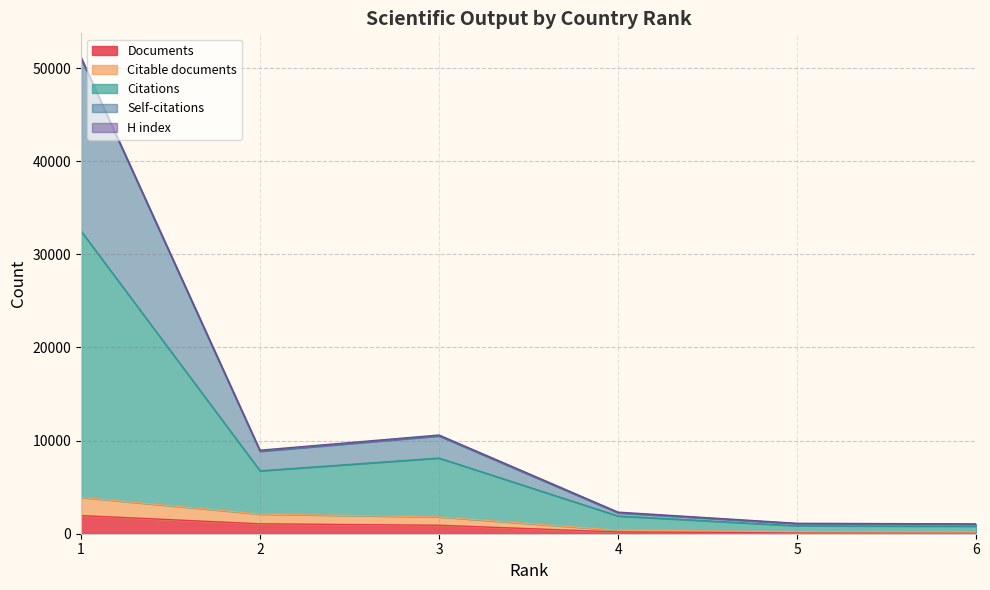

What is the maximum value for Documents?

1950